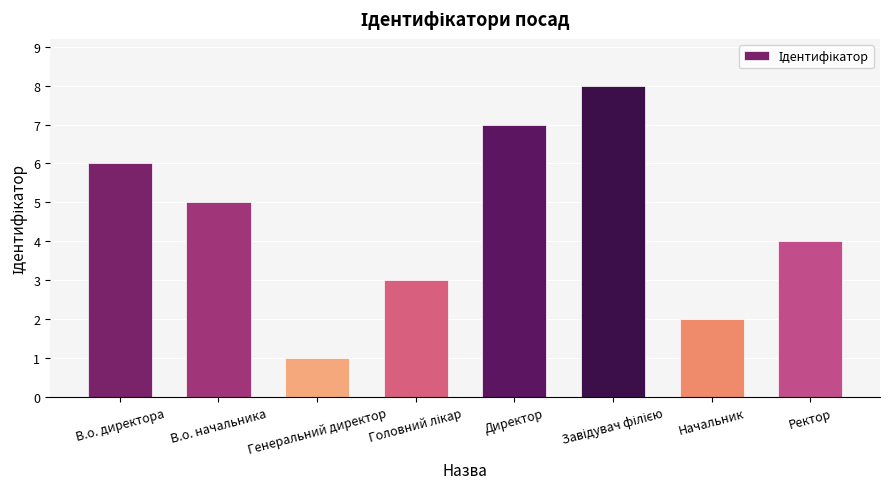

What is the sum of all values?

36